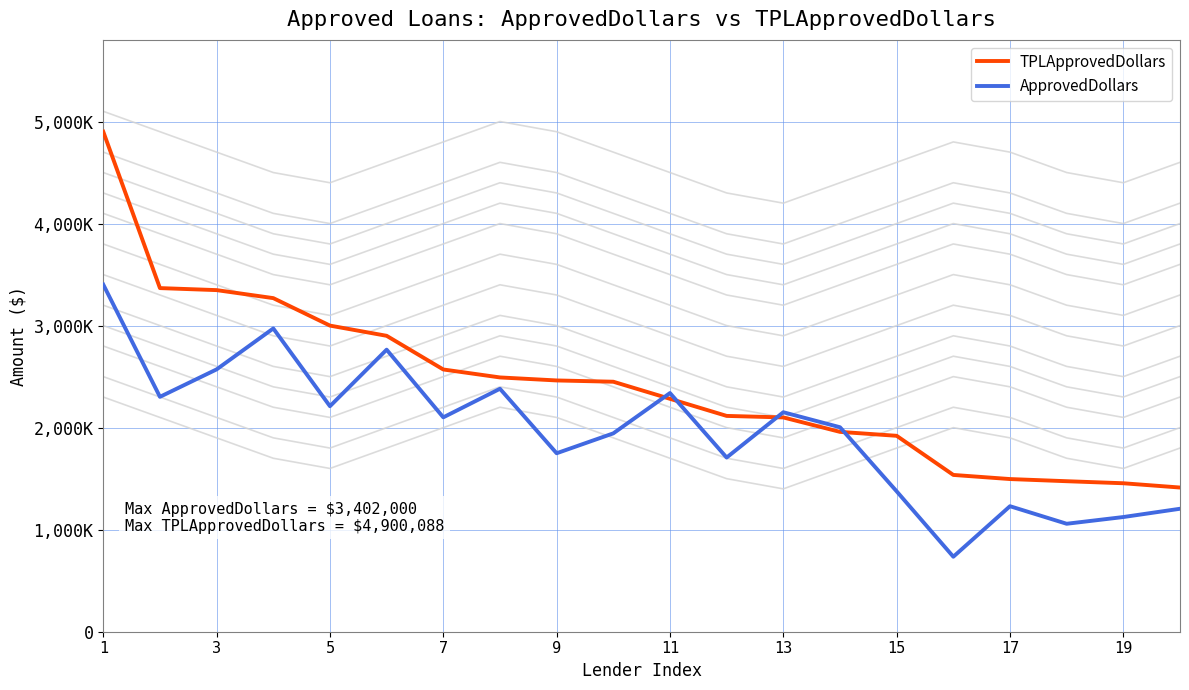

What are all the series names shown in the legend?

TPLApprovedDollars, ApprovedDollars